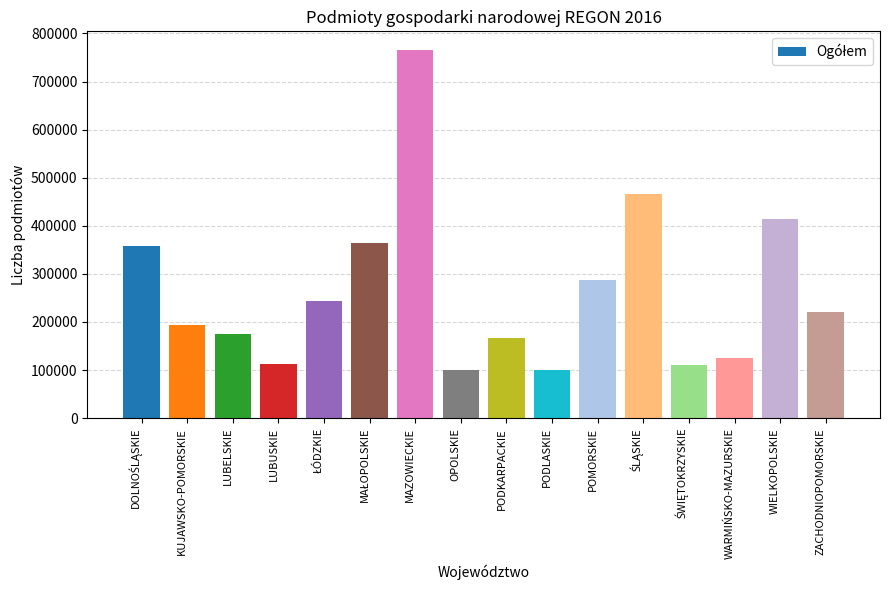

What is the ratio of the value at LUBUSKIE to the value at WIELKOPOLSKIE?

0.3